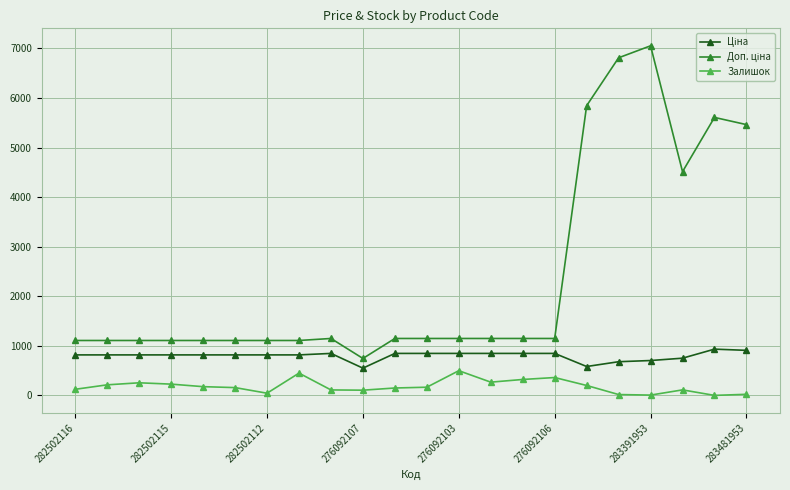

What is the sum of all Залишок values?

4018.0